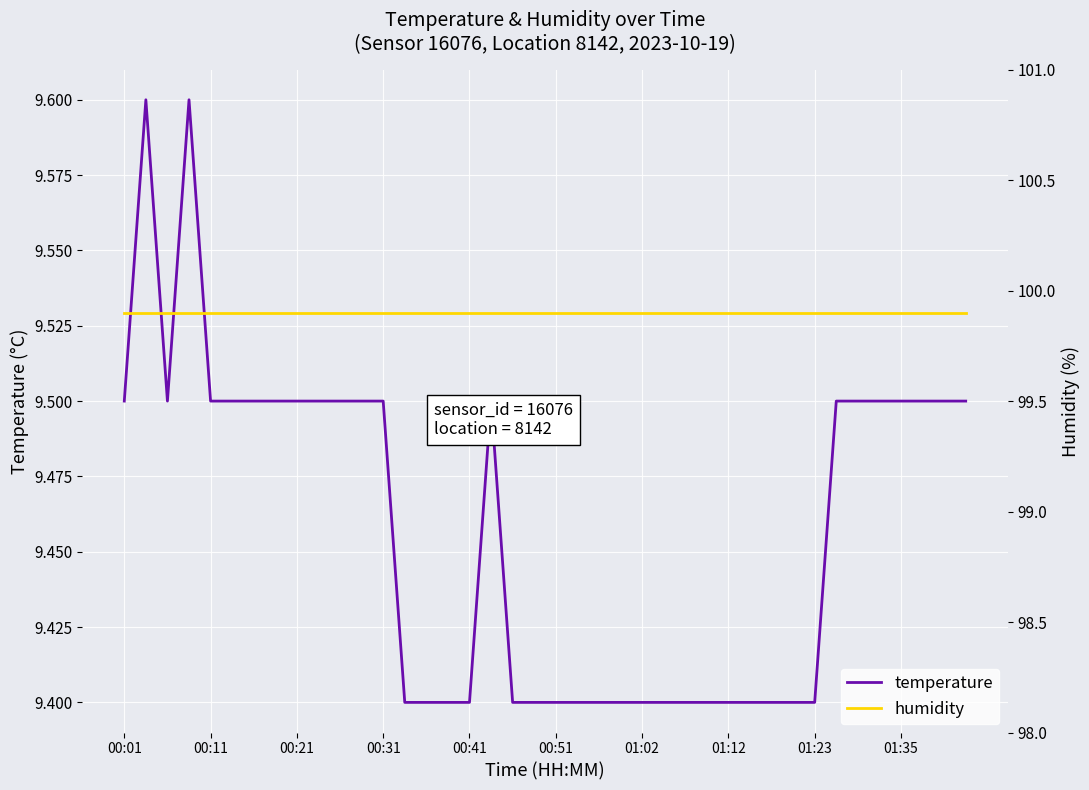

What is the minimum value shown in the chart?

9.4